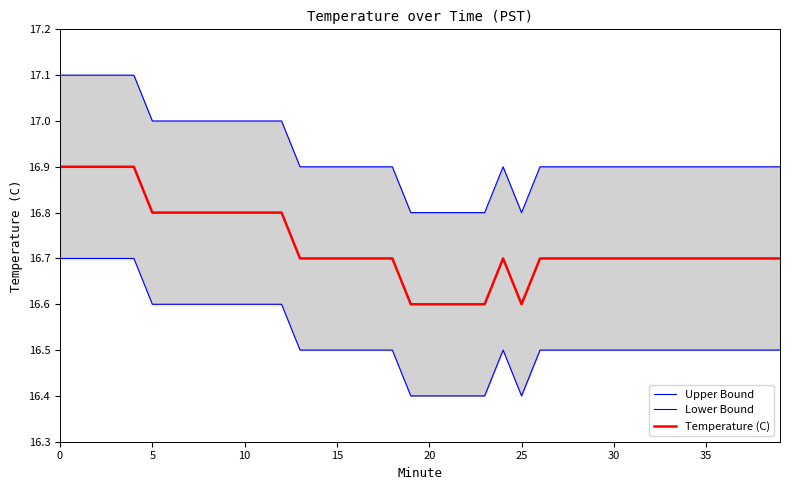

What is the maximum value for Temperature (C)?

16.9